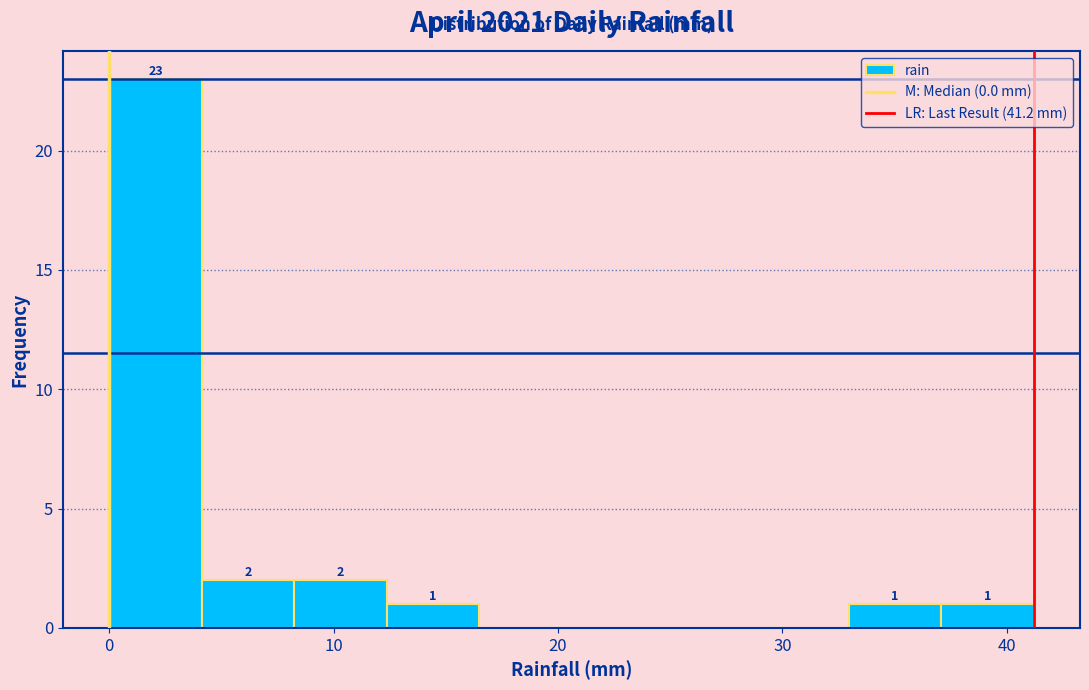

Over which range of the x-axis is the bar tallest?

0 to 4